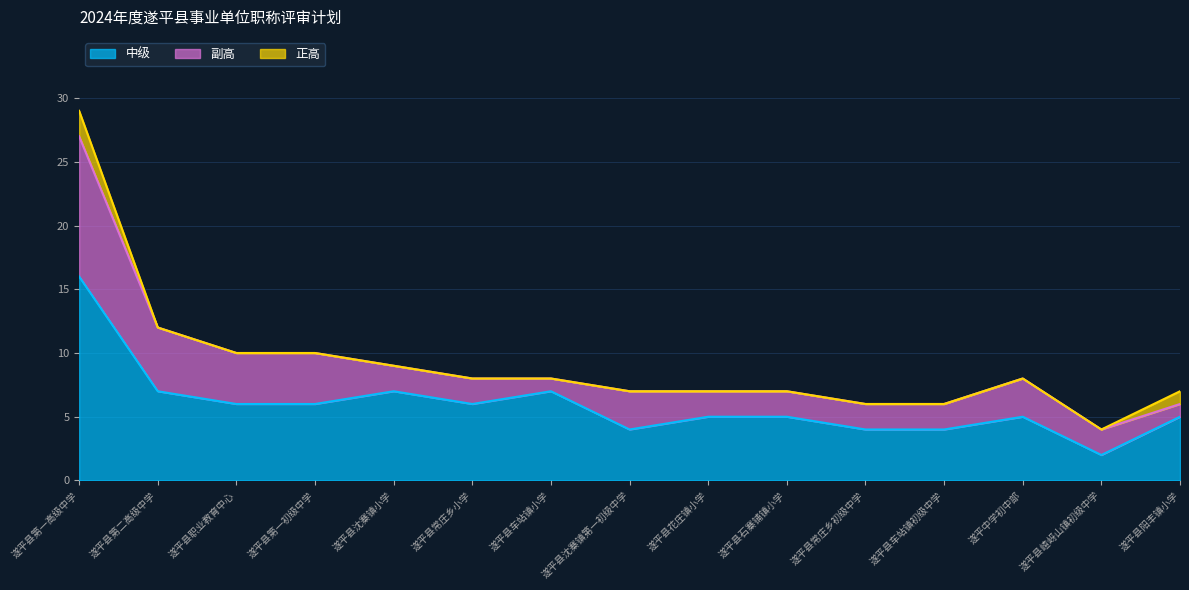

Which series has the largest range (max minus min)?

中级